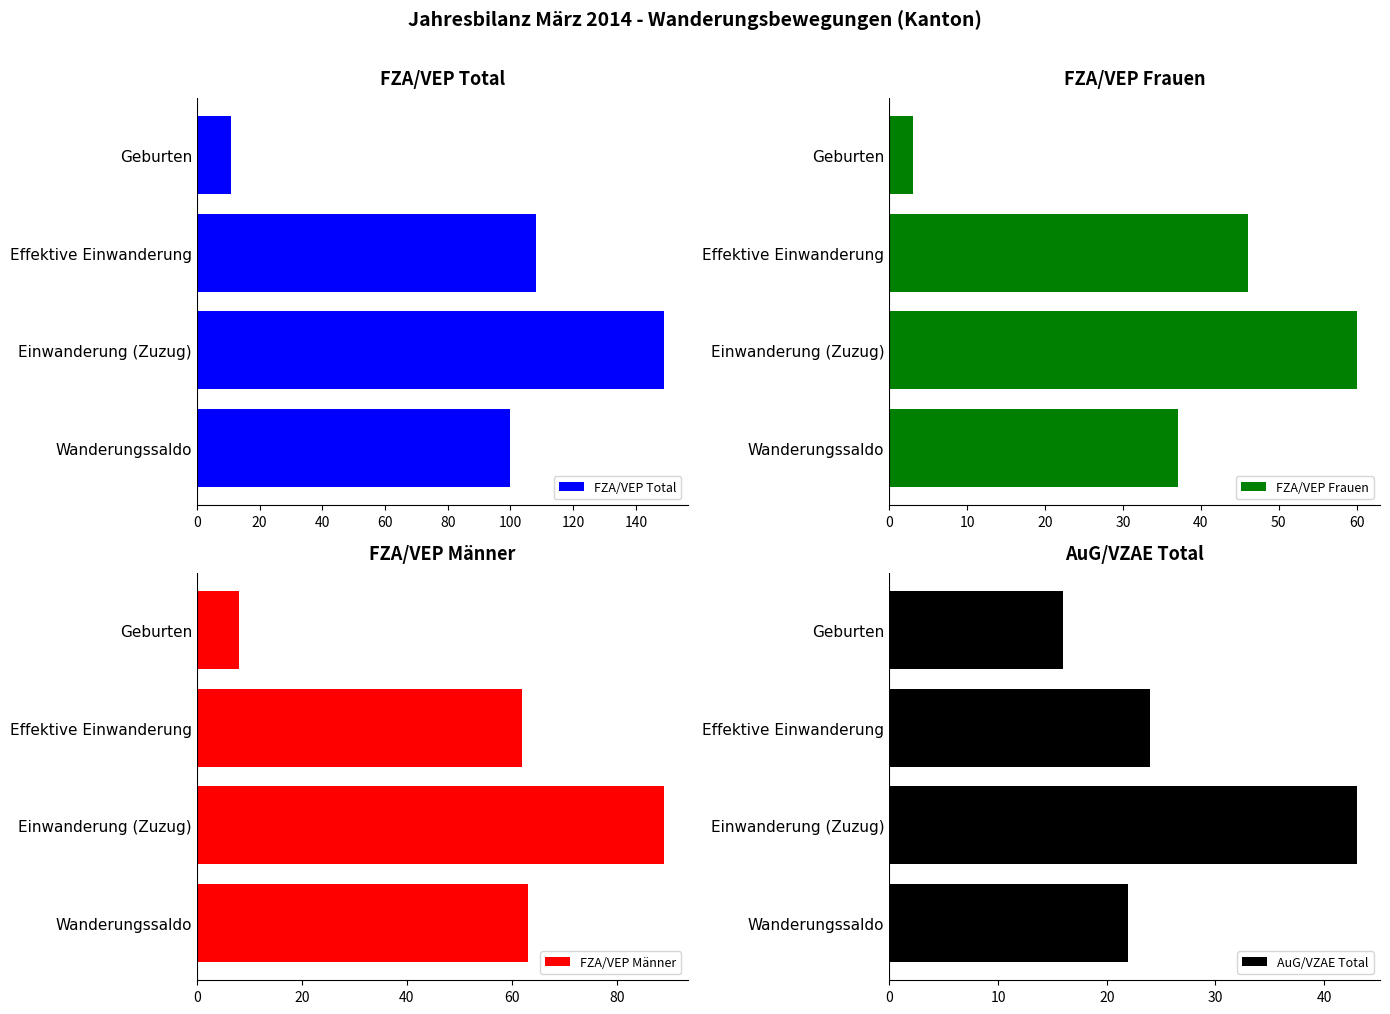

Count the number of categories in the chart.

4